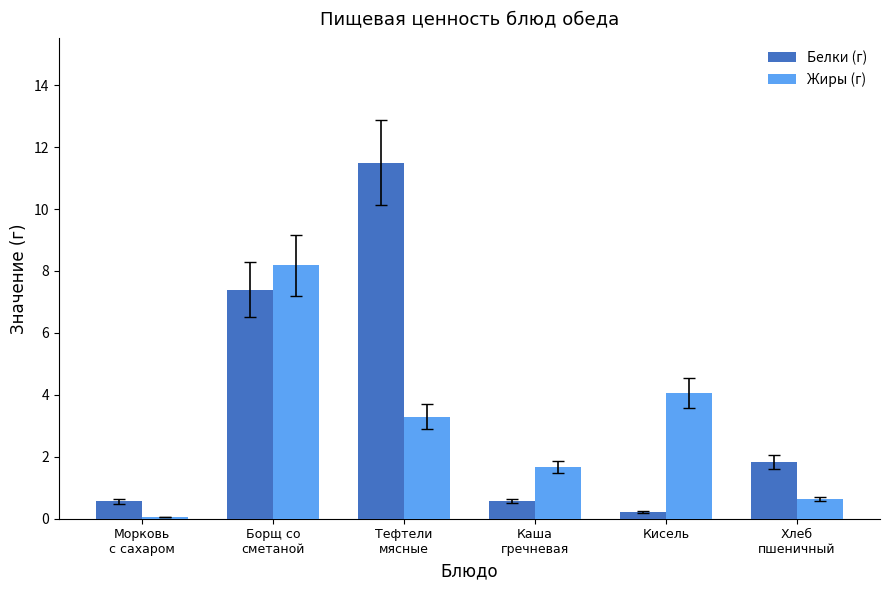

What is the maximum value shown in the chart?

11.5